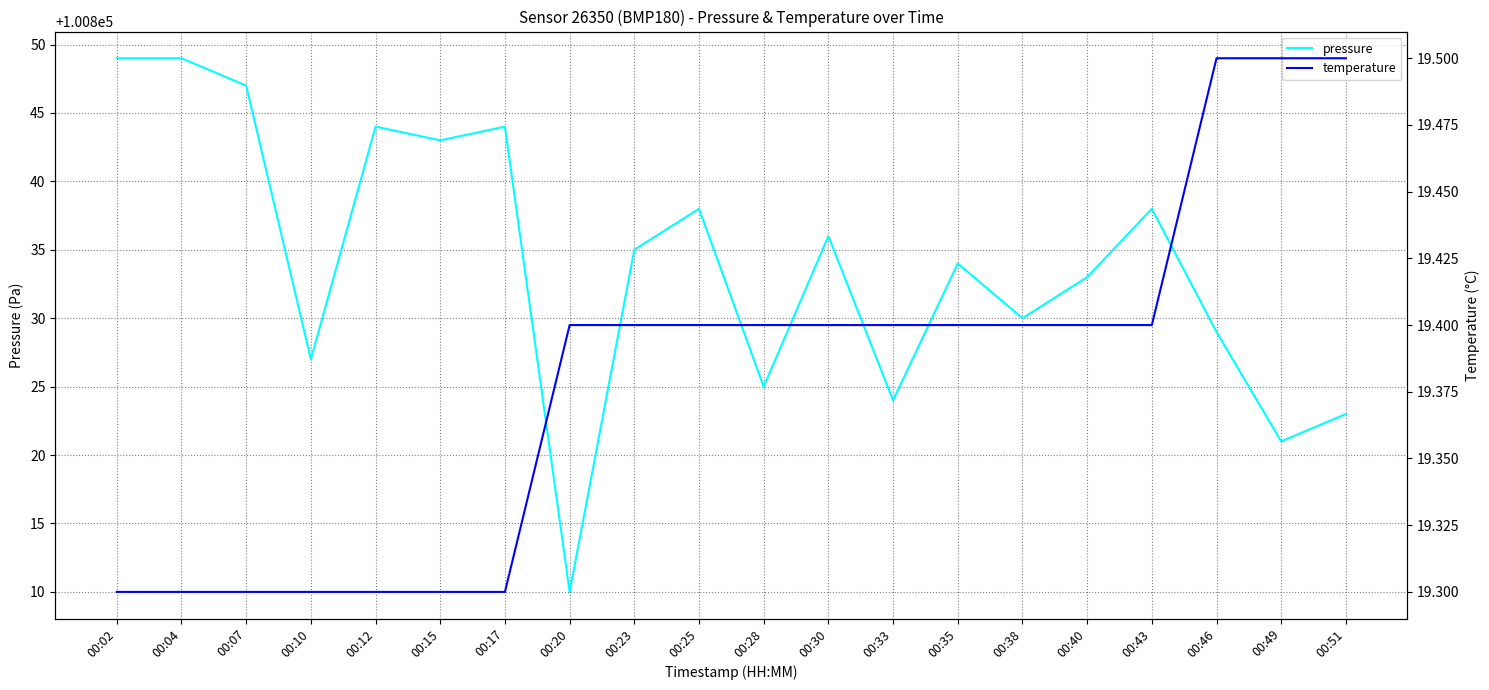

What is the difference between the highest and lowest values at 00:51?

100803.5